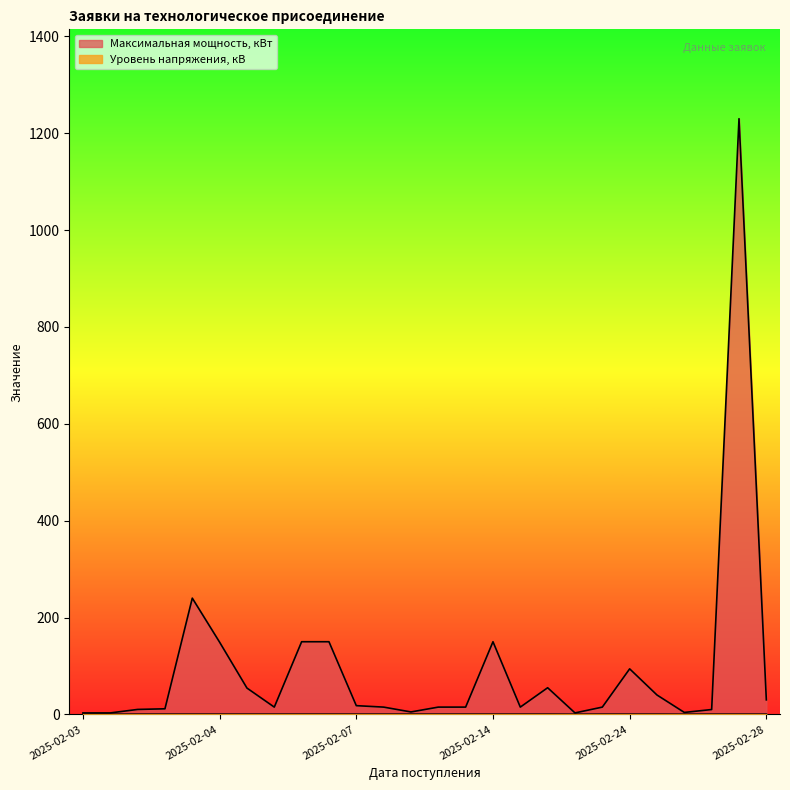

What is the approximate value of Максимальная мощность, кВт at 2025-02-17?

55.0